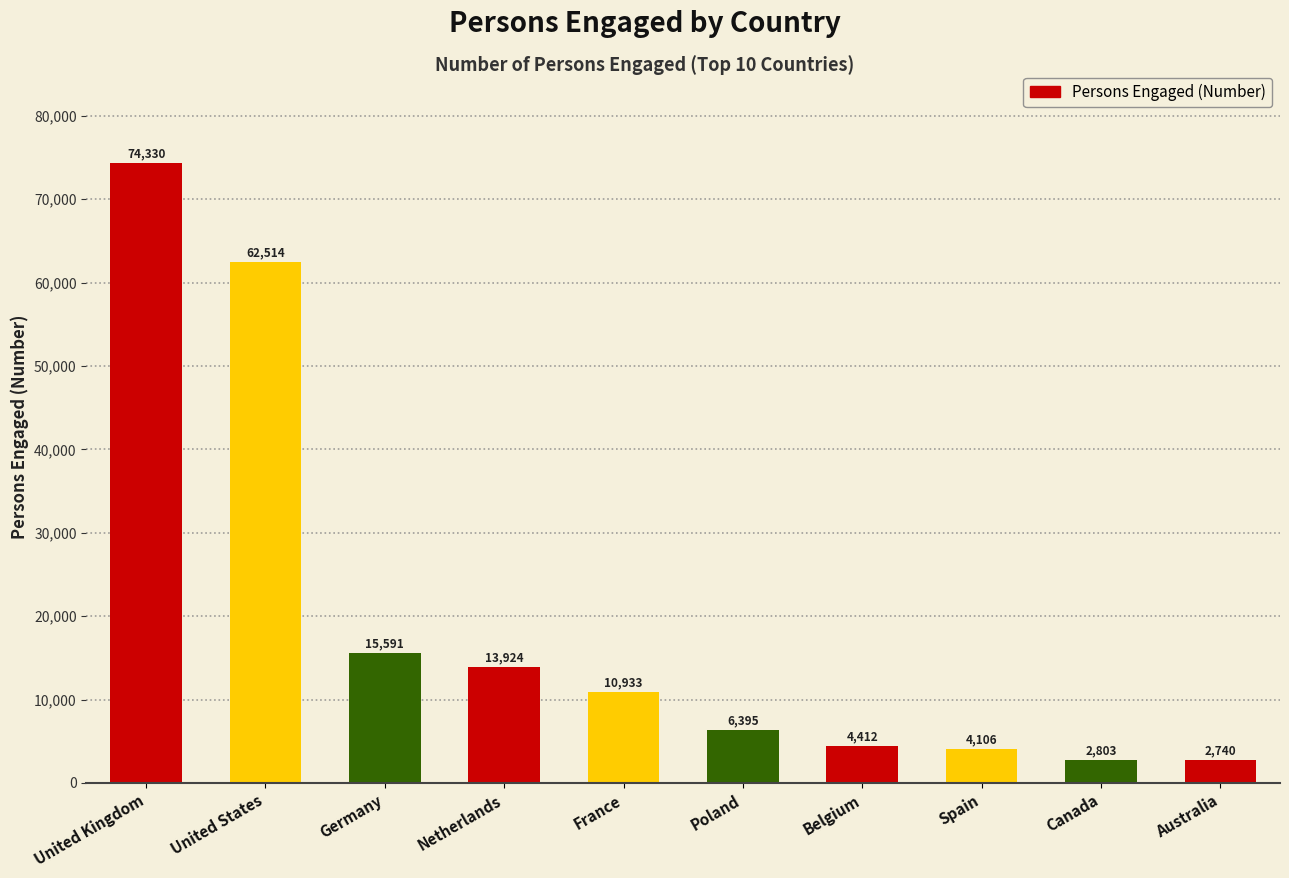

What is the change in value from United States to Poland?

-56119